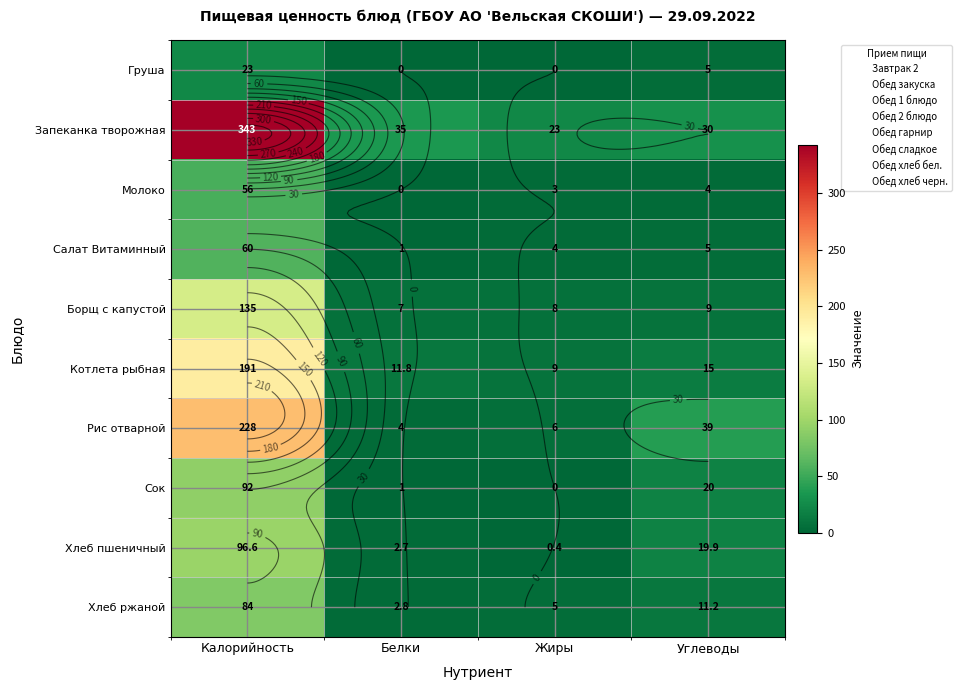

At how many categories does at least one series exceed 232?

1